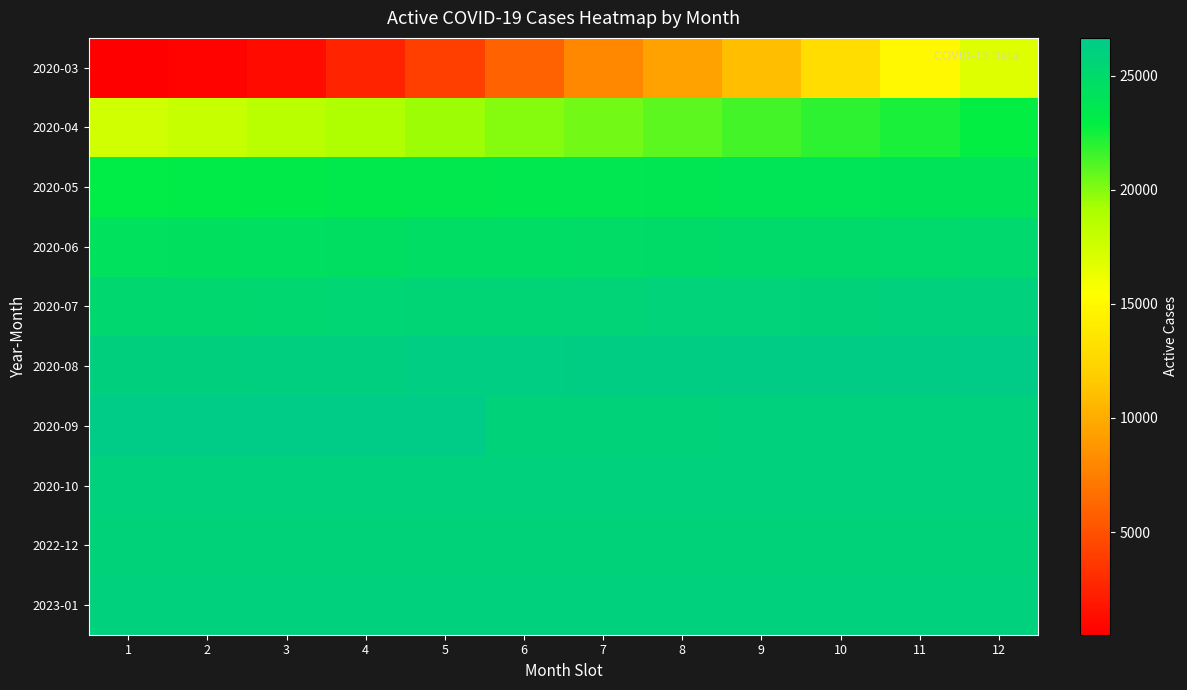

Which series has the widest spread of values?

2020-03